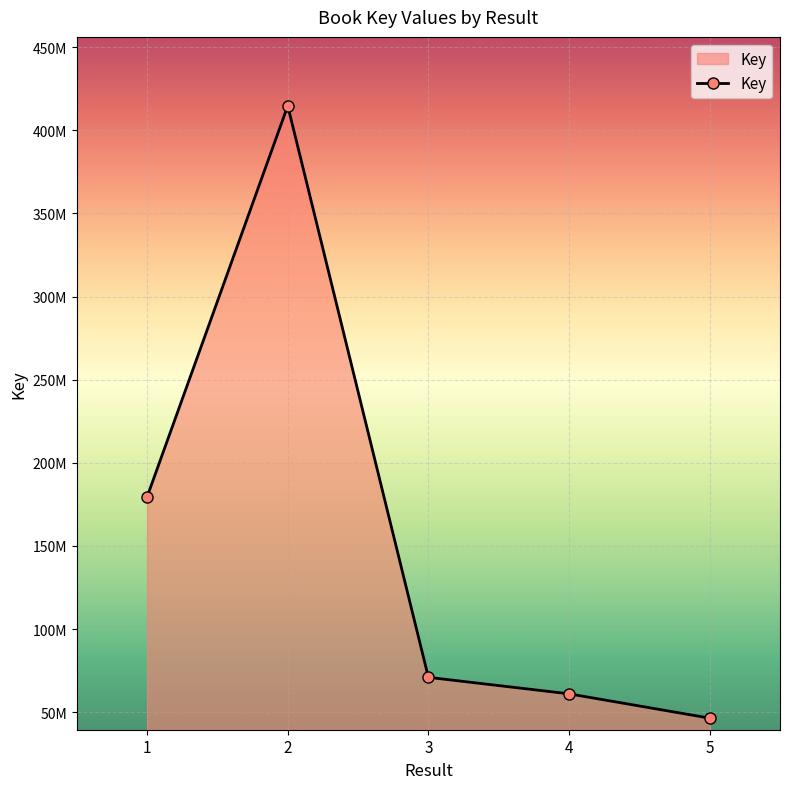

What is the sum of all values?

772688889